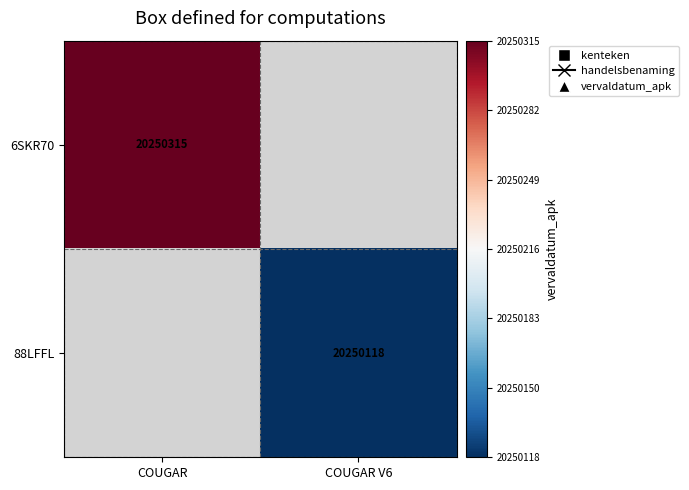

The 6SKR70 series shows 35252387 at COUGAR. True or false?

False